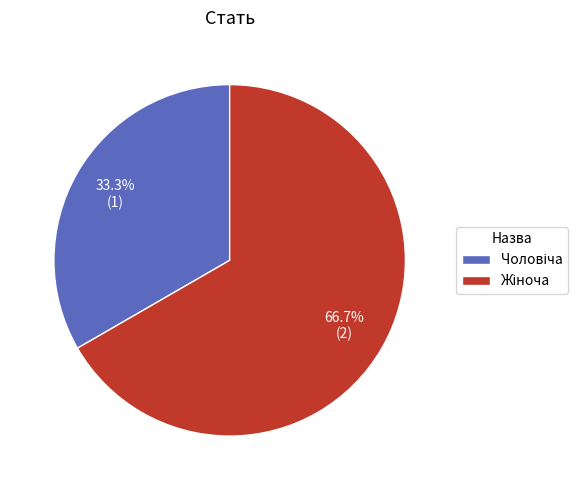

Is there any slice that represents more than half of the pie?

Yes